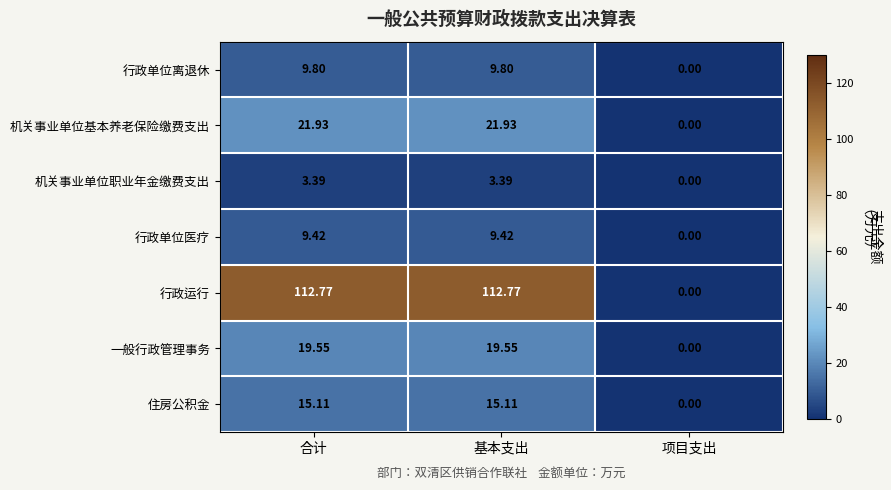

Is the value of 行政单位医疗 at 项目支出 greater than the value of 机关事业单位职业年金缴费支出 at 合计?

No